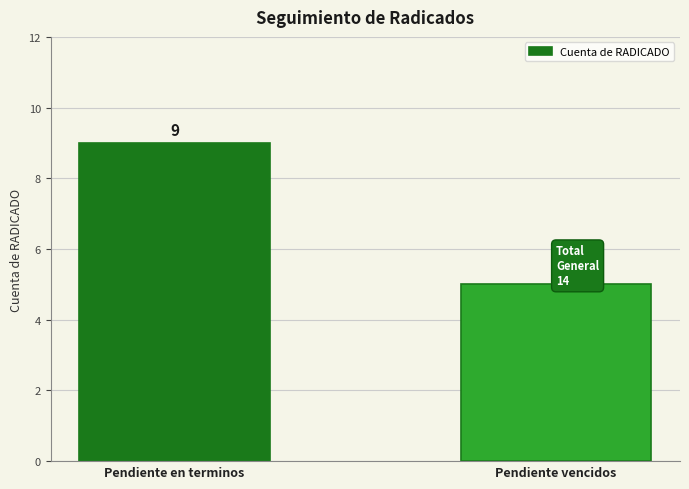

Read the value at Pendiente en terminos.

9